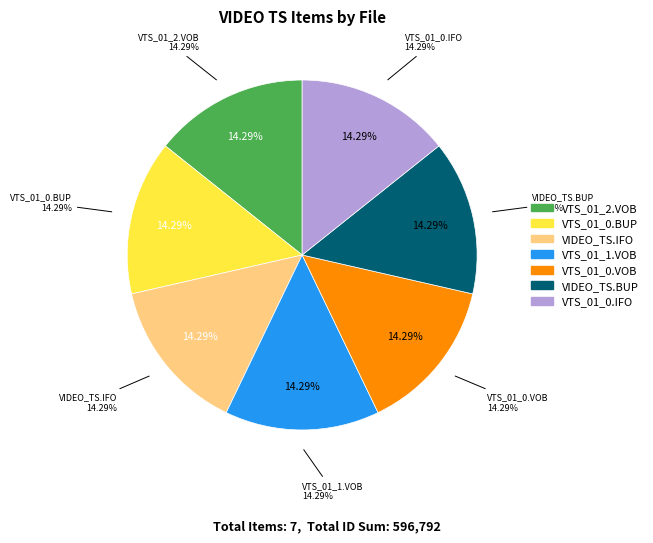

Is there any slice that represents more than half of the pie?

No